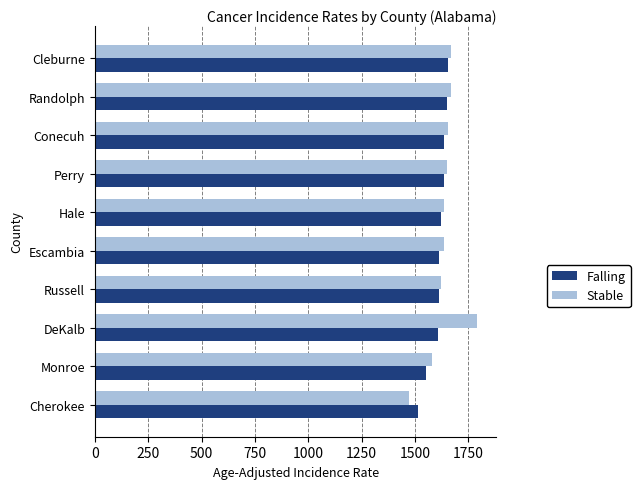

At how many categories does at least one series exceed 1545?

9